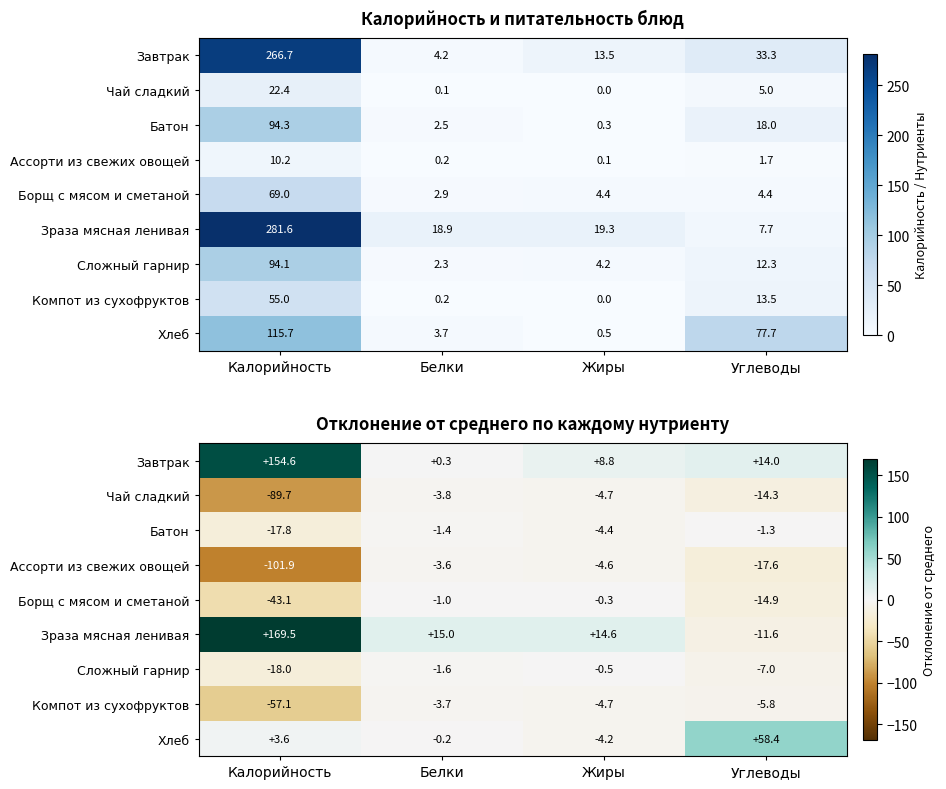

Which series has the largest total across all categories?

Зраза мясная ленивая